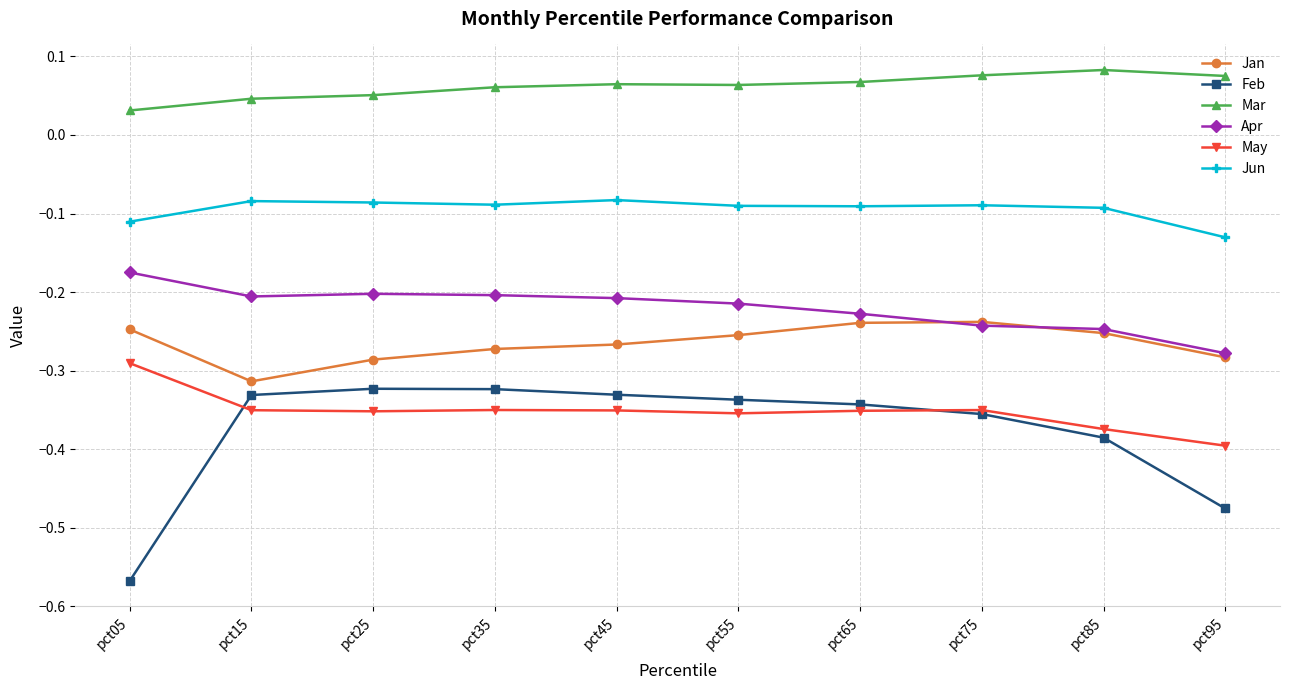

How many lines are shown in the chart?

6